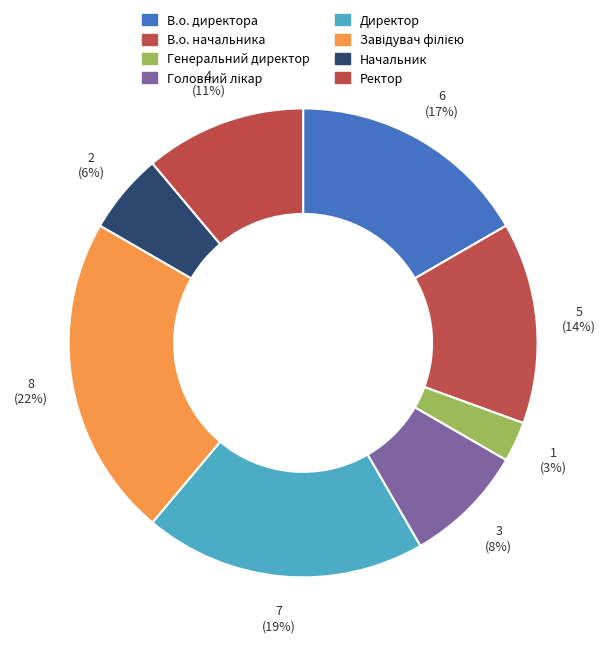

Is it true that Ректор is 1% of the pie?

False